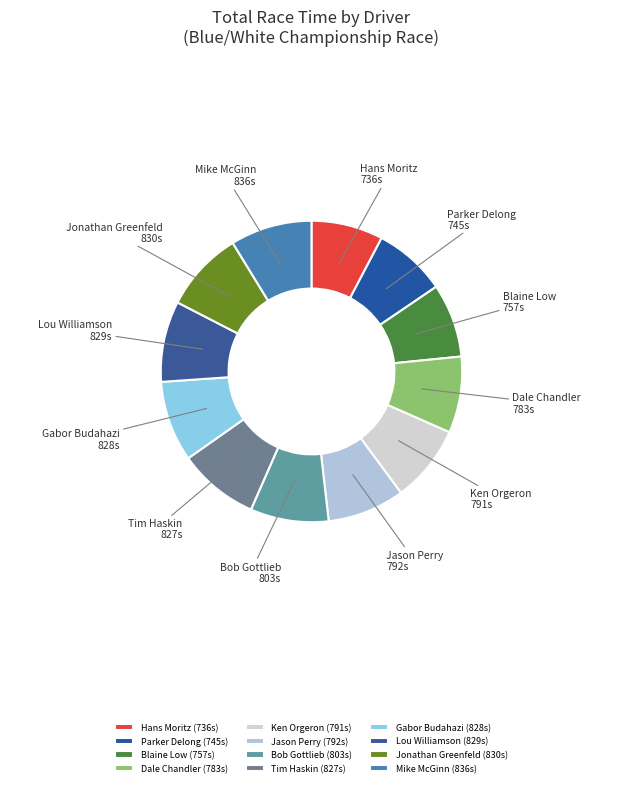

Count the number of slices in the pie.

12